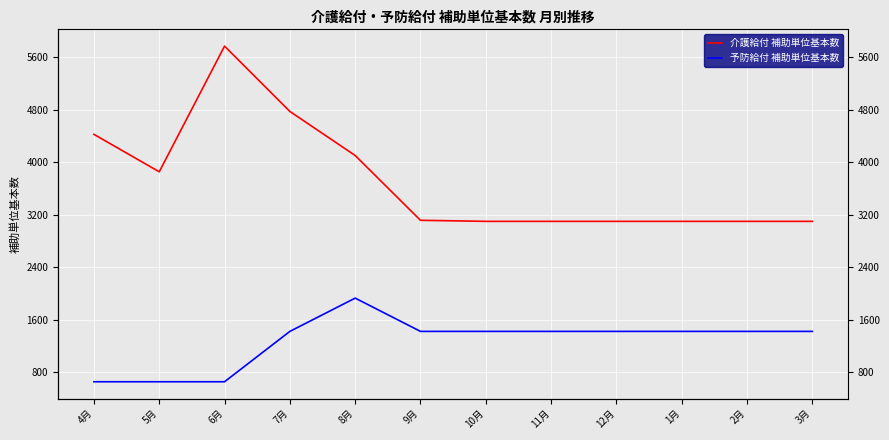

How many interior local peaks does the 介護給付 補助単位基本数 series have?

1